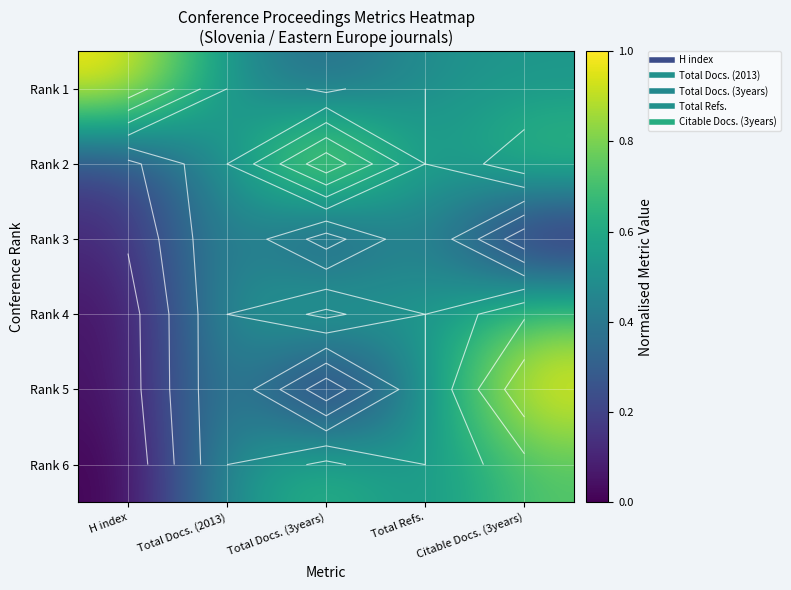

At how many categories does at least one series exceed 0?

5